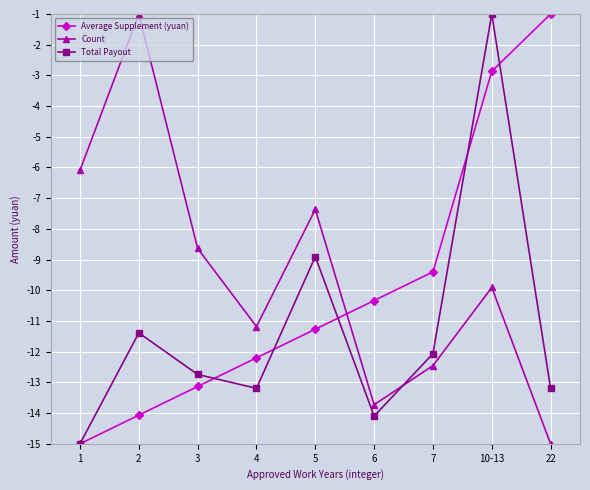

What is the label of the 7th point from the left?

7